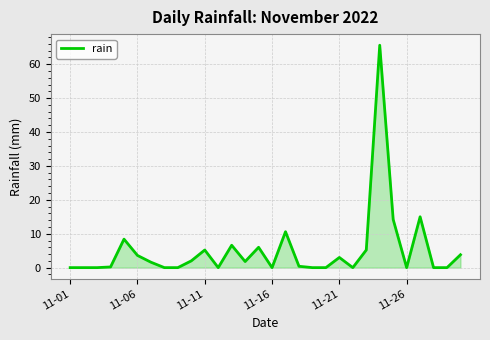

What is the difference between the maximum and minimum values?

65.6